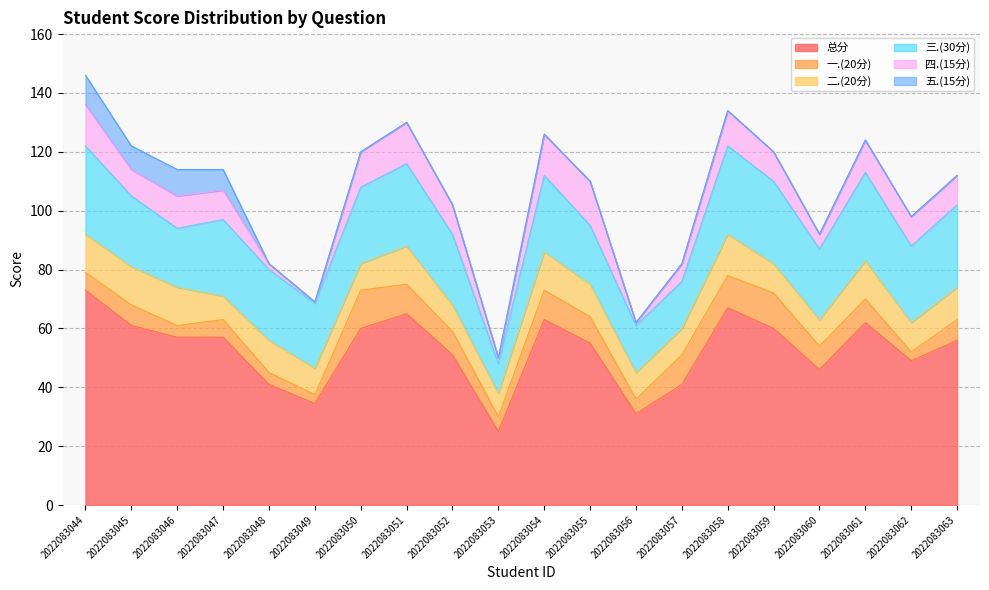

True or false: 一.(20分) has a value of 3.0 at 2022083062.

True